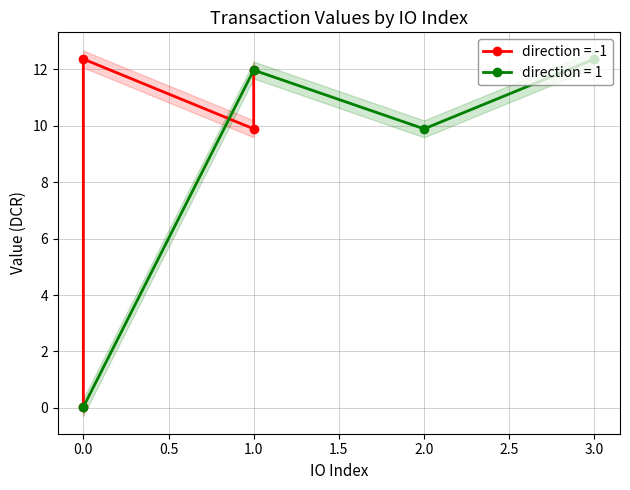

The value of io_index at 1 is -1.5. True or false?

False